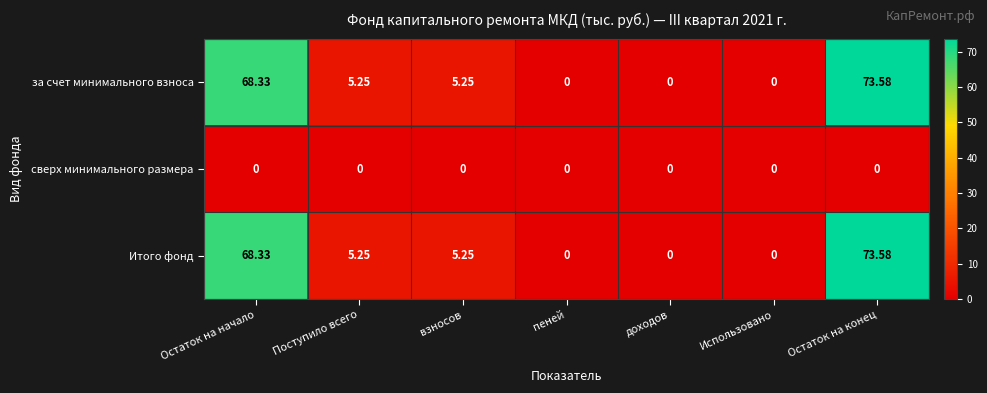

Which category has the highest value across all series?

Остаток на конец